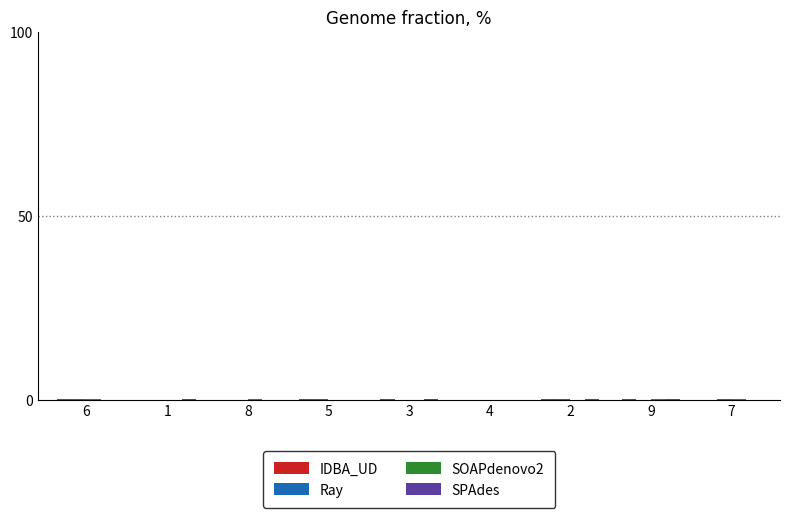

How many categories are shown in the chart?

9